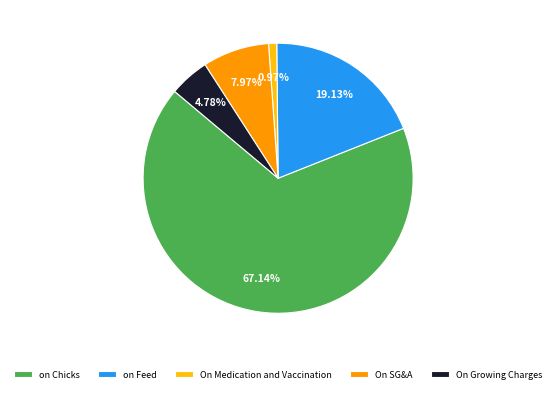

How many segments does this pie chart have?

5